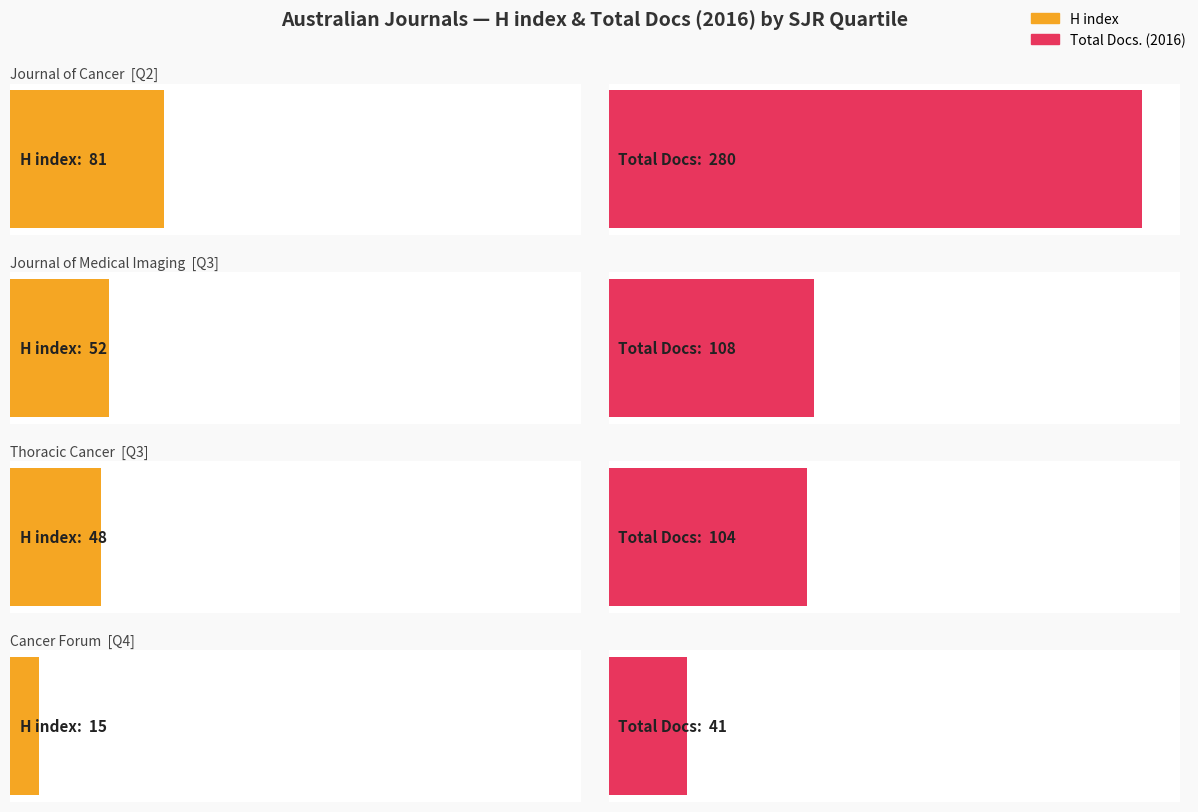

What is the sum of the H index values at Q4 and Q3?

63